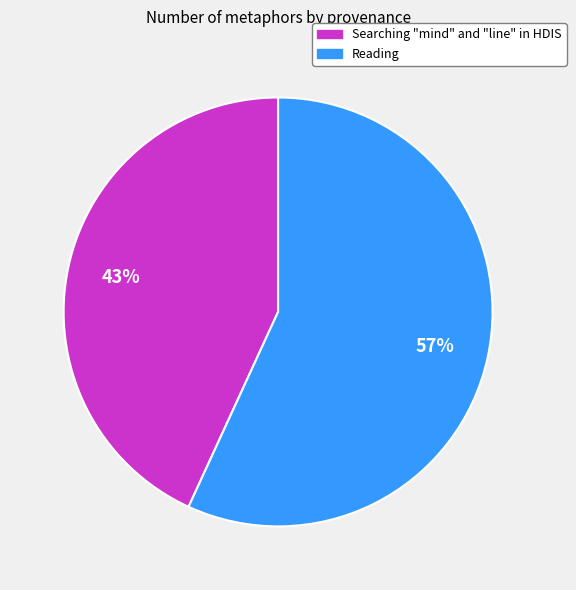

Which category has the smallest portion of the pie?

Searching "mind" and "line" in HDIS